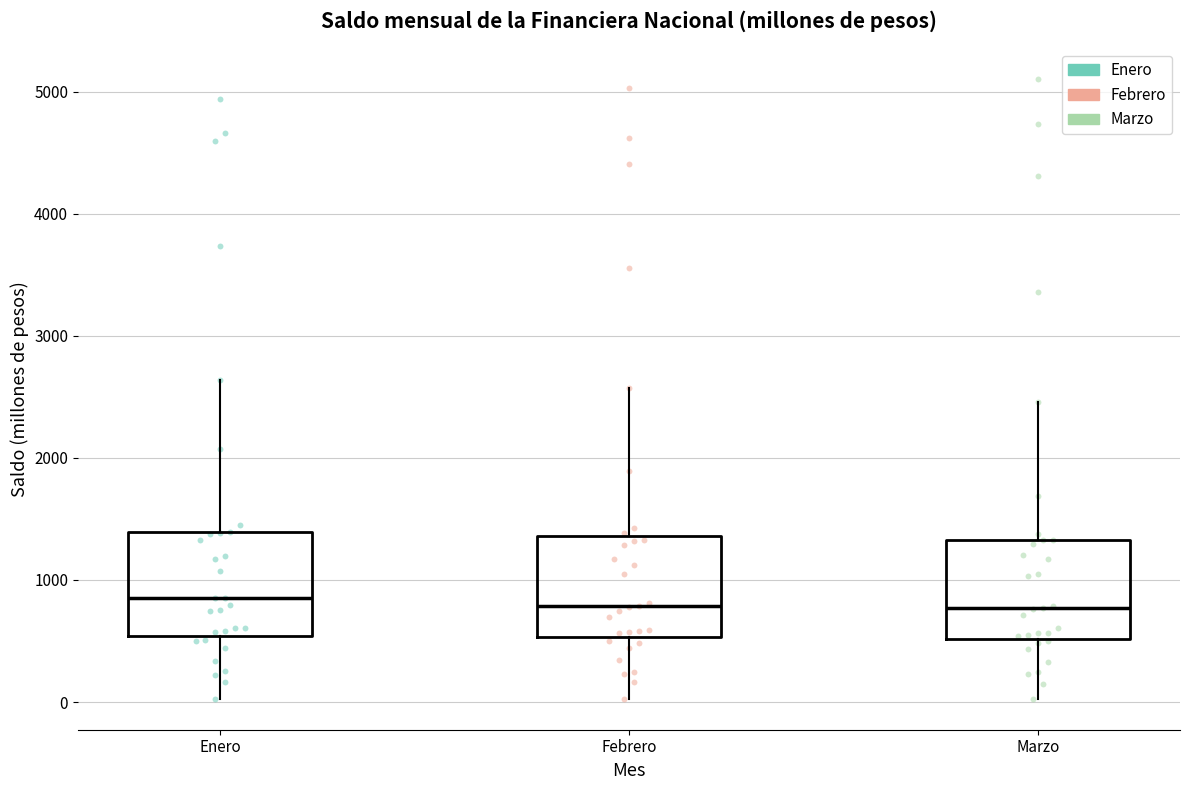

Where does the upper whisker of the box for Enero end on the y-axis? The values are not printed on the chart, so give them approximately, as read against the axis.

2600